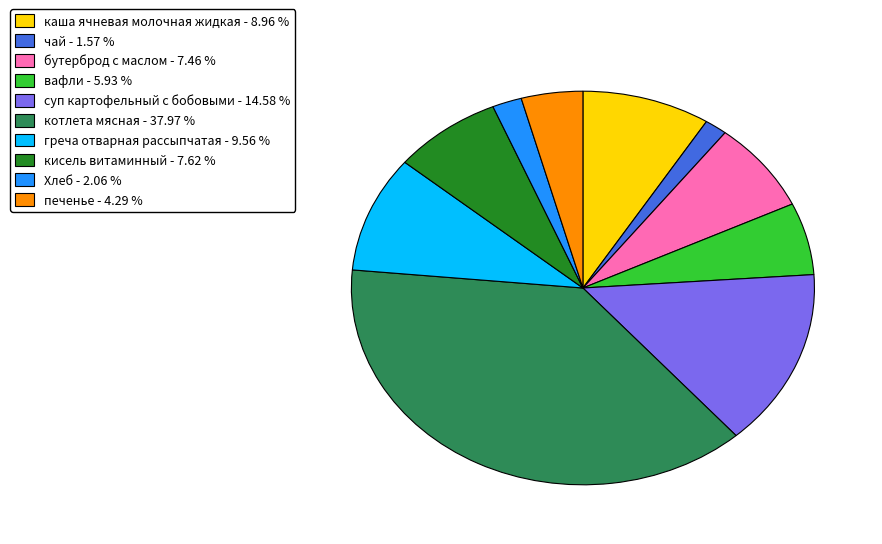

Do греча отварная рассыпчатая and суп картофельный с бобовыми together represent more than half of the pie?

No